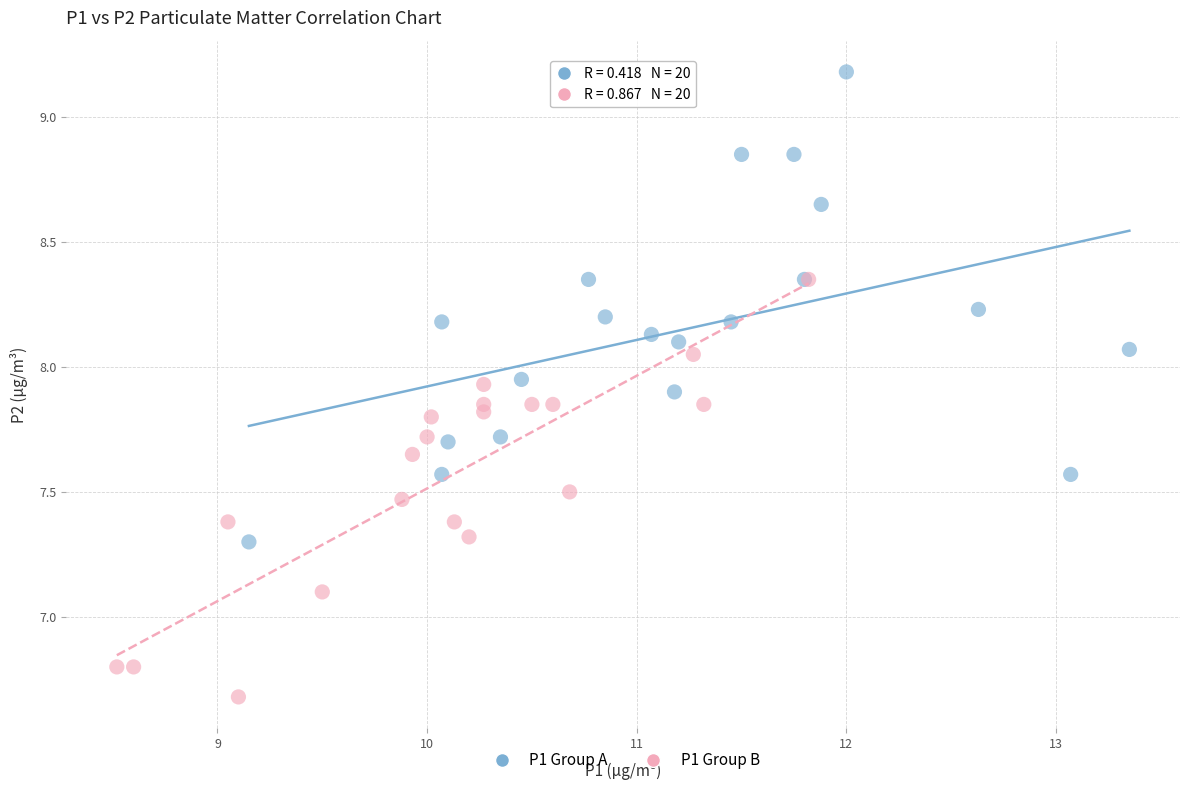

Which series reaches the minimum Y coordinate?

P1 Group B